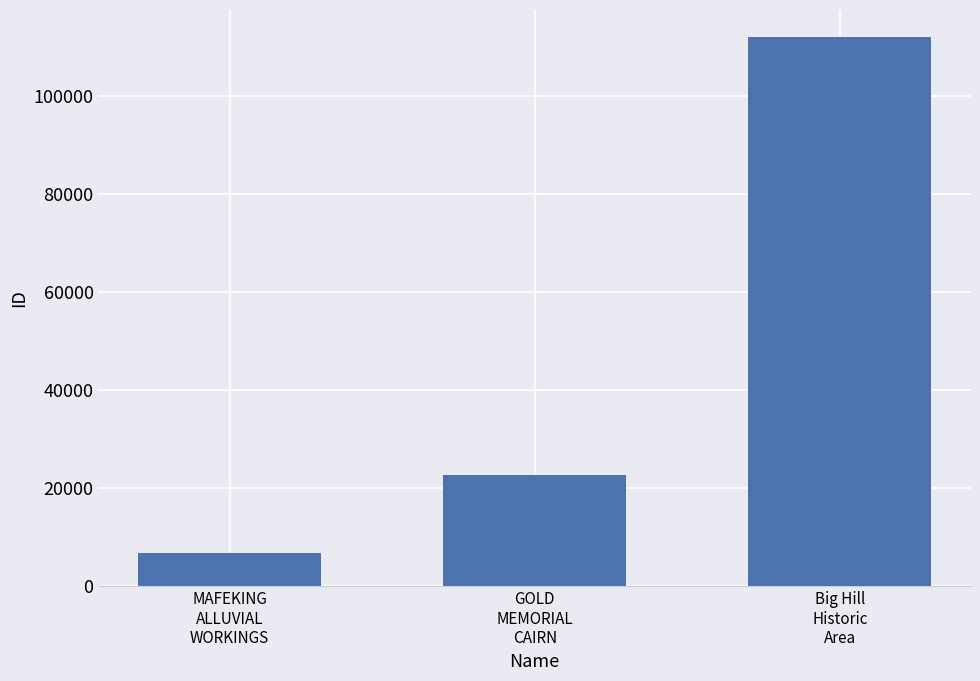

What is the average value?

47142